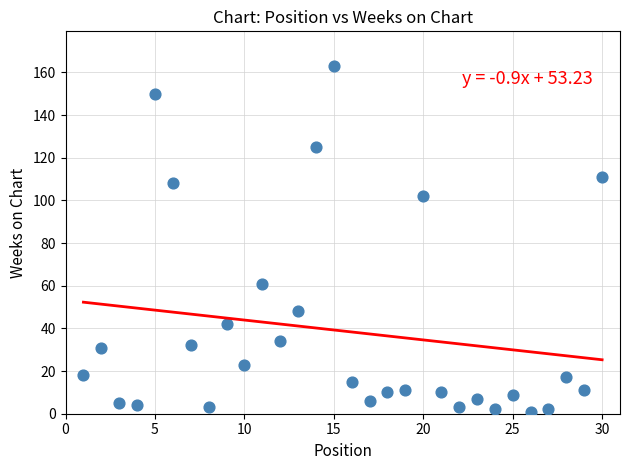

What is the range of Y values (max minus min)?

162